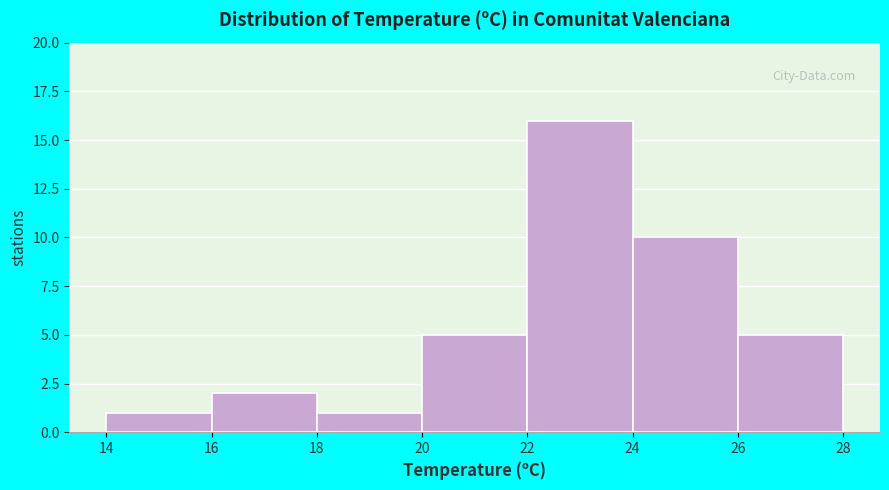

How tall is the bar that spans 18 to 20 on the x-axis? The values are not printed on the chart, so give them approximately, as read against the axis.

1